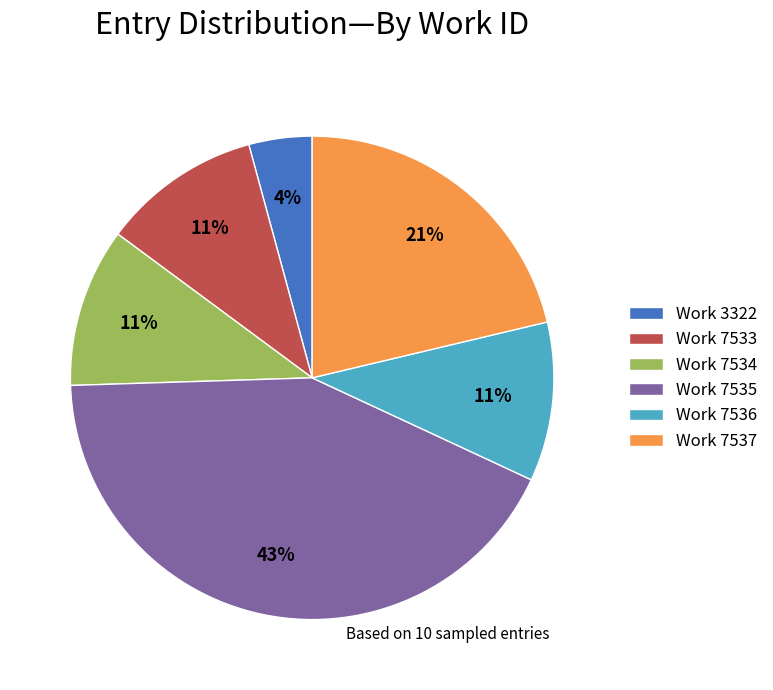

To the nearest percent, what is the average slice percentage?

17%